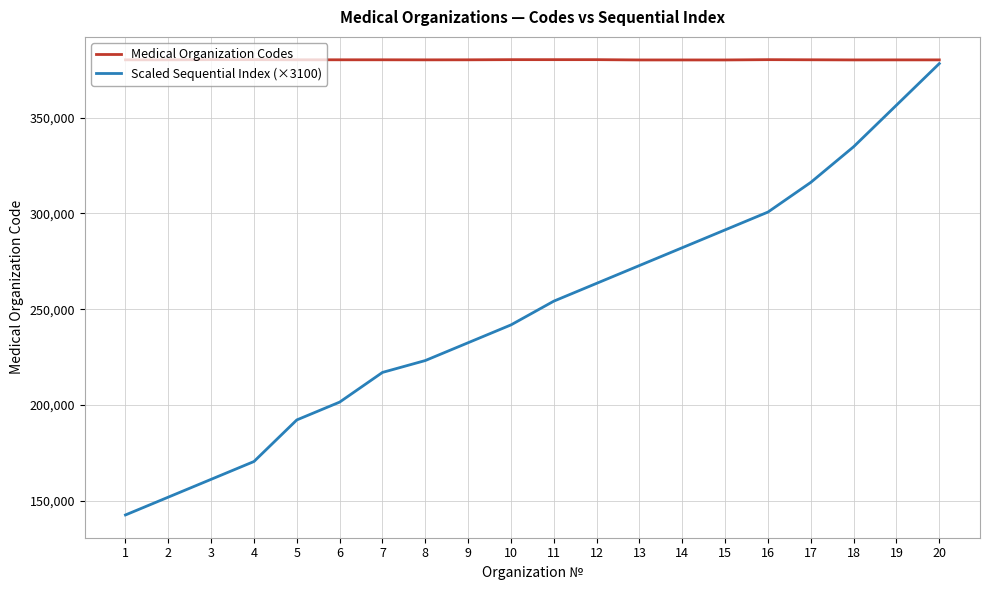

How many lines are shown in the chart?

2